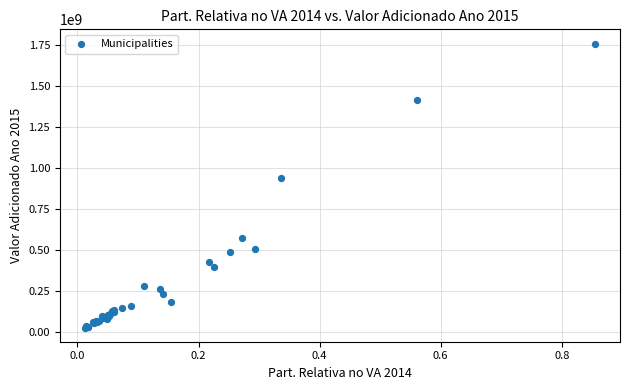

What Y value in the scatter plot is closest to 892481356?

941024045.9